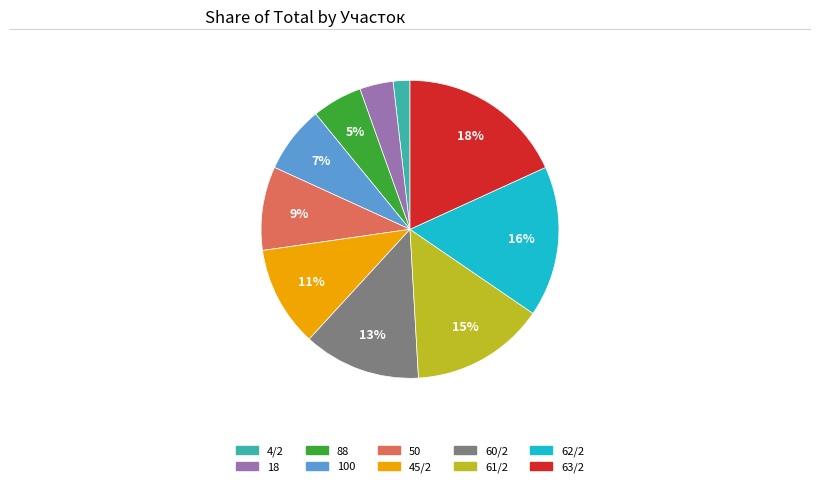

The 50 slice represents 9% of the pie. True or false?

True